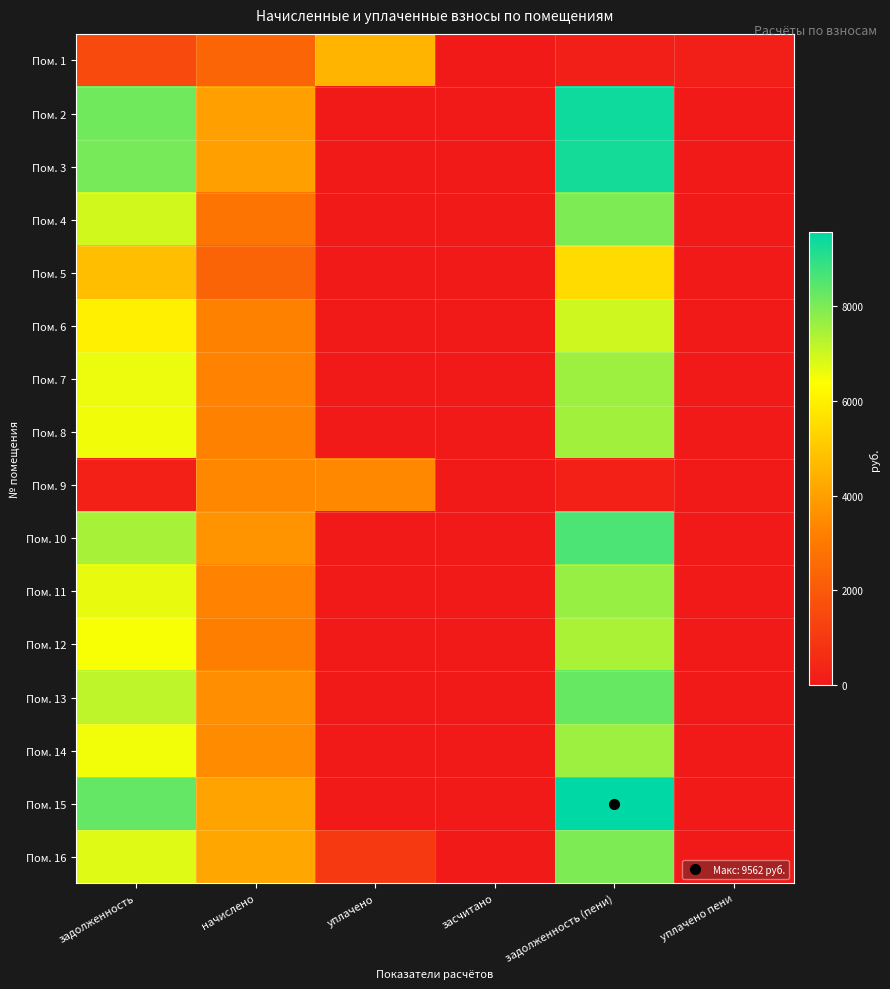

At уплачено, list the series in order from largest to smallest.

Пом. 1, Пом. 9, Пом. 16, Пом. 2, Пом. 3, Пом. 4, Пом. 5, Пом. 6, Пом. 7, Пом. 8, Пом. 10, Пом. 11, Пом. 12, Пом. 13, Пом. 14, Пом. 15